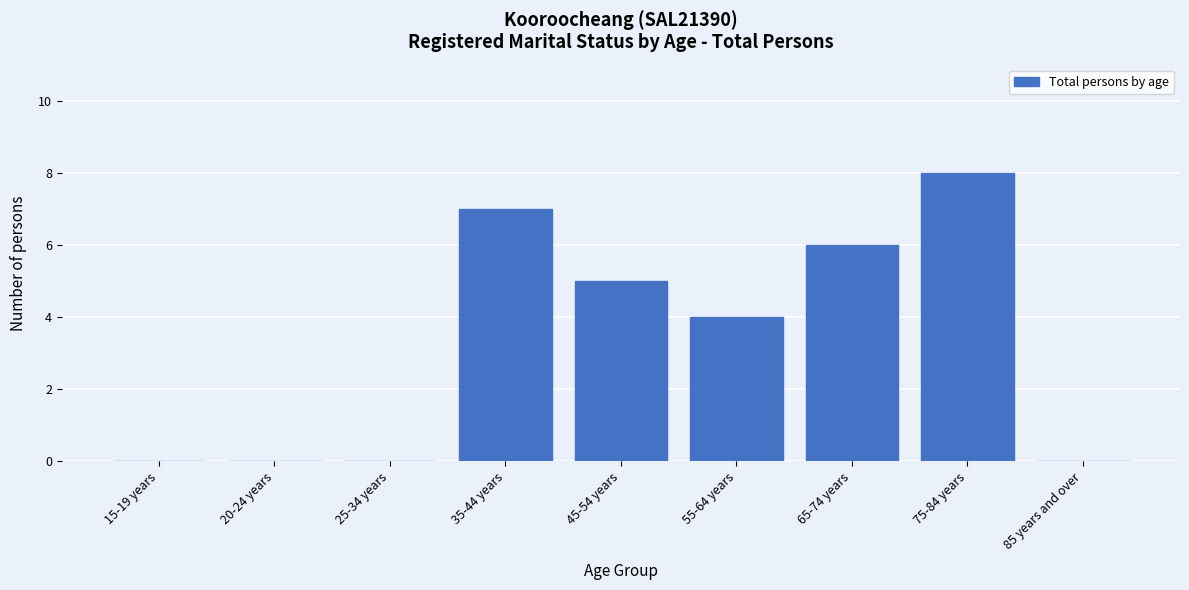

Reading left to right, transcribe all the data shown in this chart.

15-19 years=0	20-24 years=0	25-34 years=0	35-44 years=7	45-54 years=5	55-64 years=4	65-74 years=6	75-84 years=8	85 years and over=0